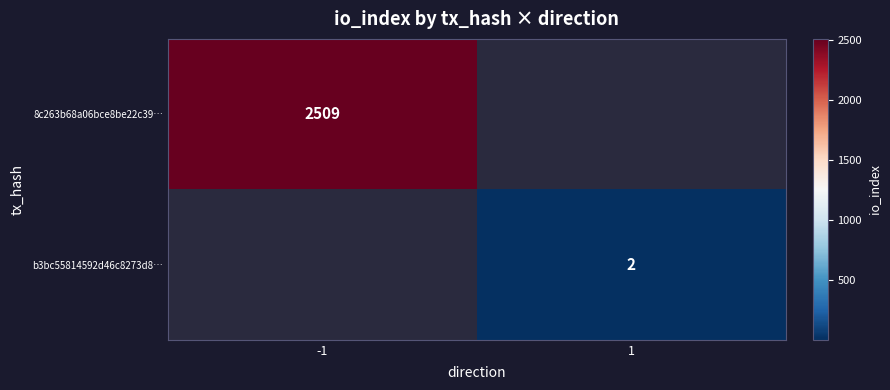

The value of b3bc55814592d46c8273d8… at 1 is 2. True or false?

True